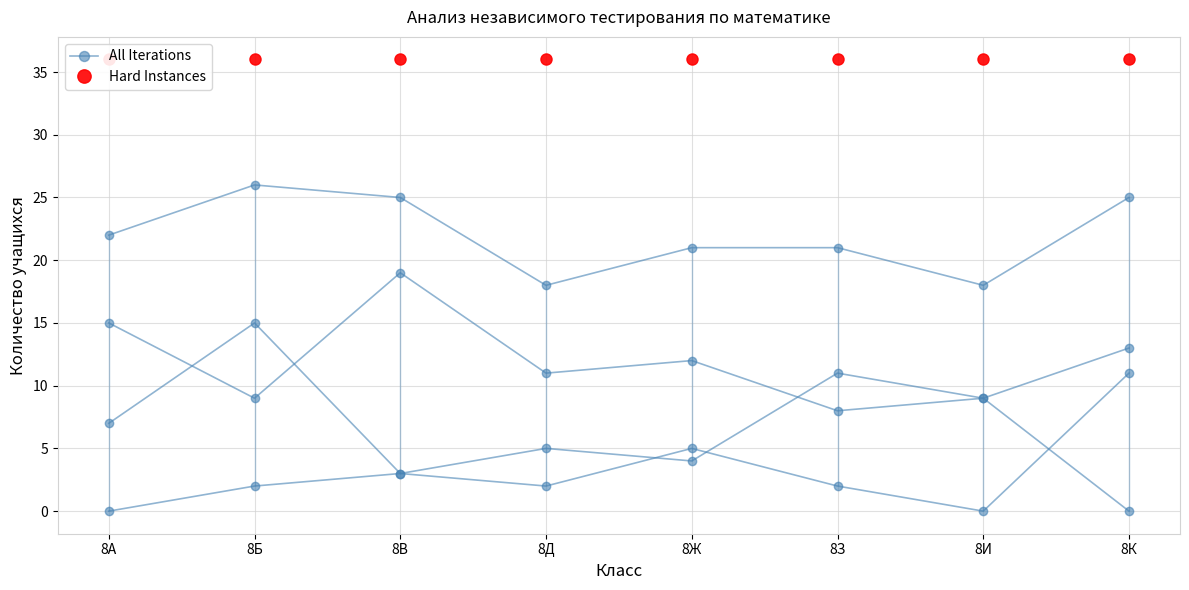

Rank the categories by All Iterations value from highest to lowest.

8Б, 8З, 8И, 8А, 8Д, 8Ж, 8В, 8К